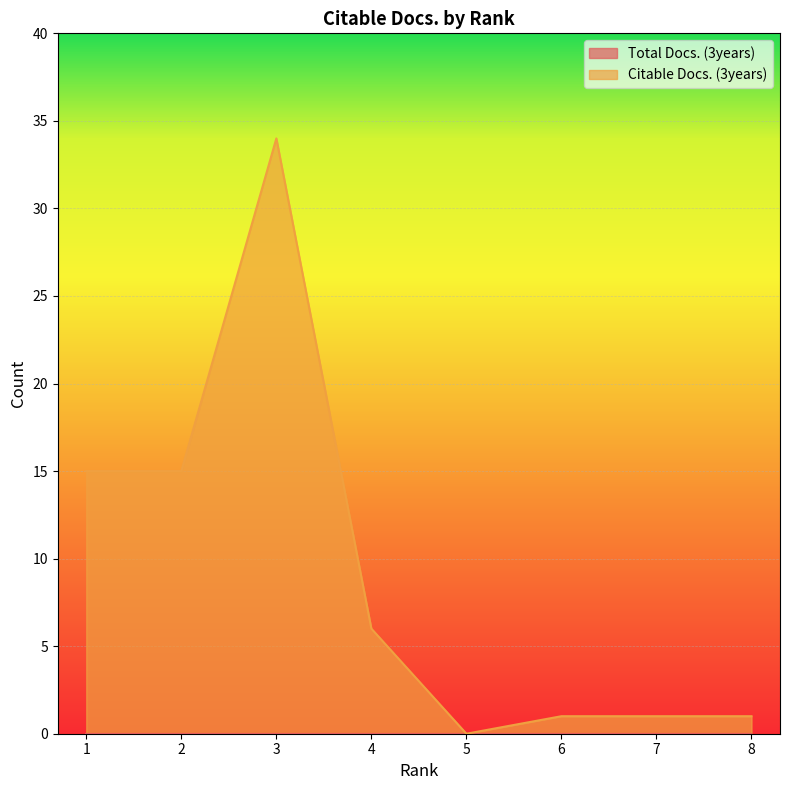

How many values are below 6?

4